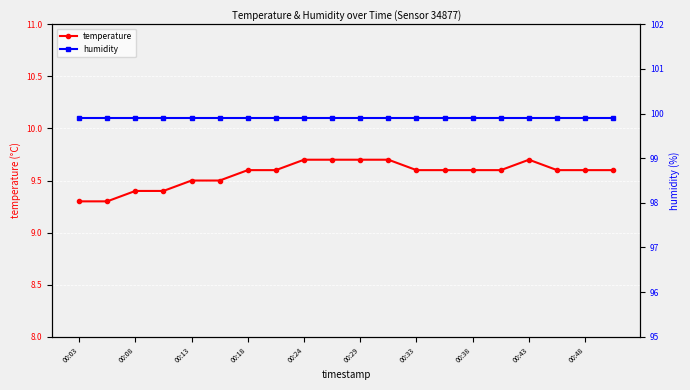

True or false: temperature has a value of 9.3 at 00:03.

True